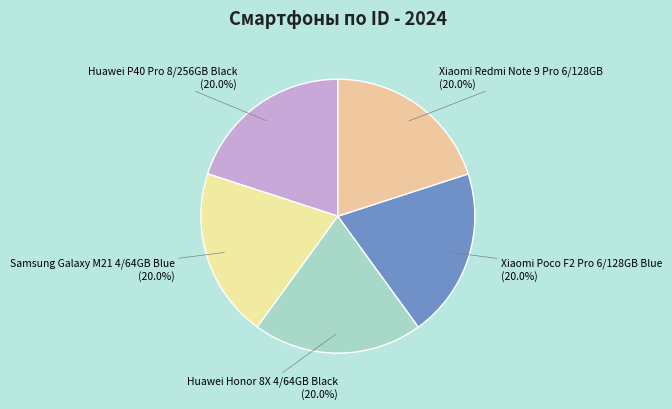

Count the number of slices in the pie.

5